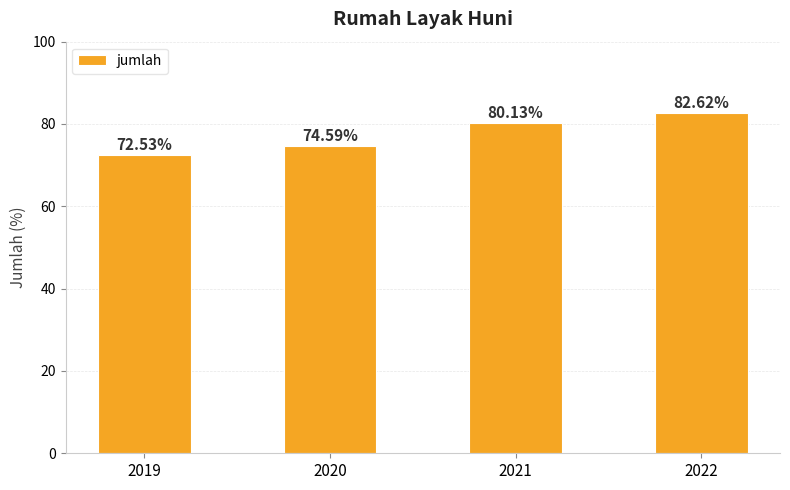

What is the value of the 3rd bar from the left?

80.1